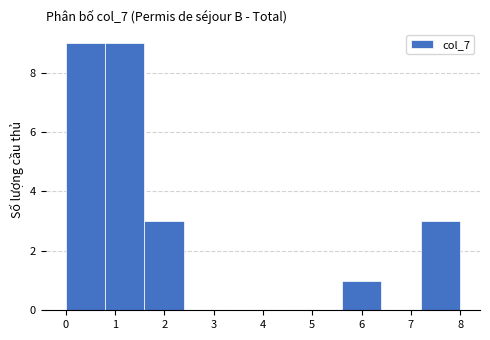

Reading left to right, transcribe this chart: for each bar, give the range it covers on the x-axis and its height. The values are not printed on the chart, so give them approximately, as read against the axis.

0.0 to 0.8: 9
0.8 to 1.6: 9
1.6 to 2.4: 3
2.4 to 3.2: 0
3.2 to 4.0: 0
4.0 to 4.8: 0
4.8 to 5.6: 0
5.6 to 6.4: 1
6.4 to 7.2: 0
7.2 to 8.0: 3